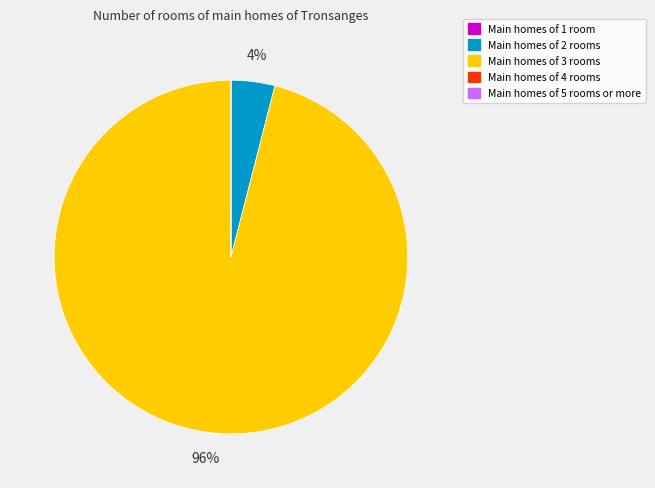

To the nearest percent, what is the average slice percentage?

20%